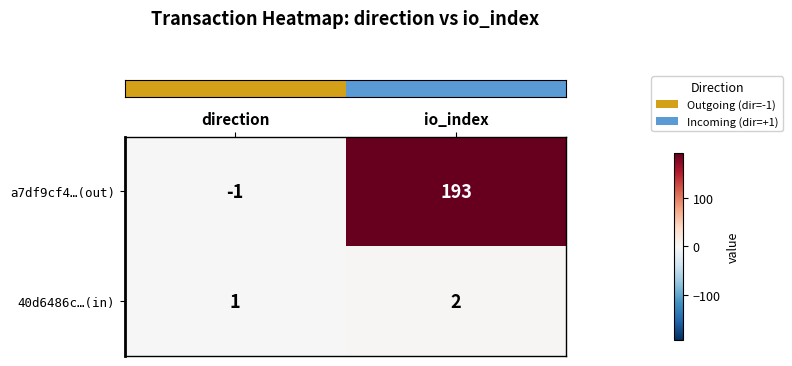

At which label is 40d6486c…(in) closest to 1?

direction